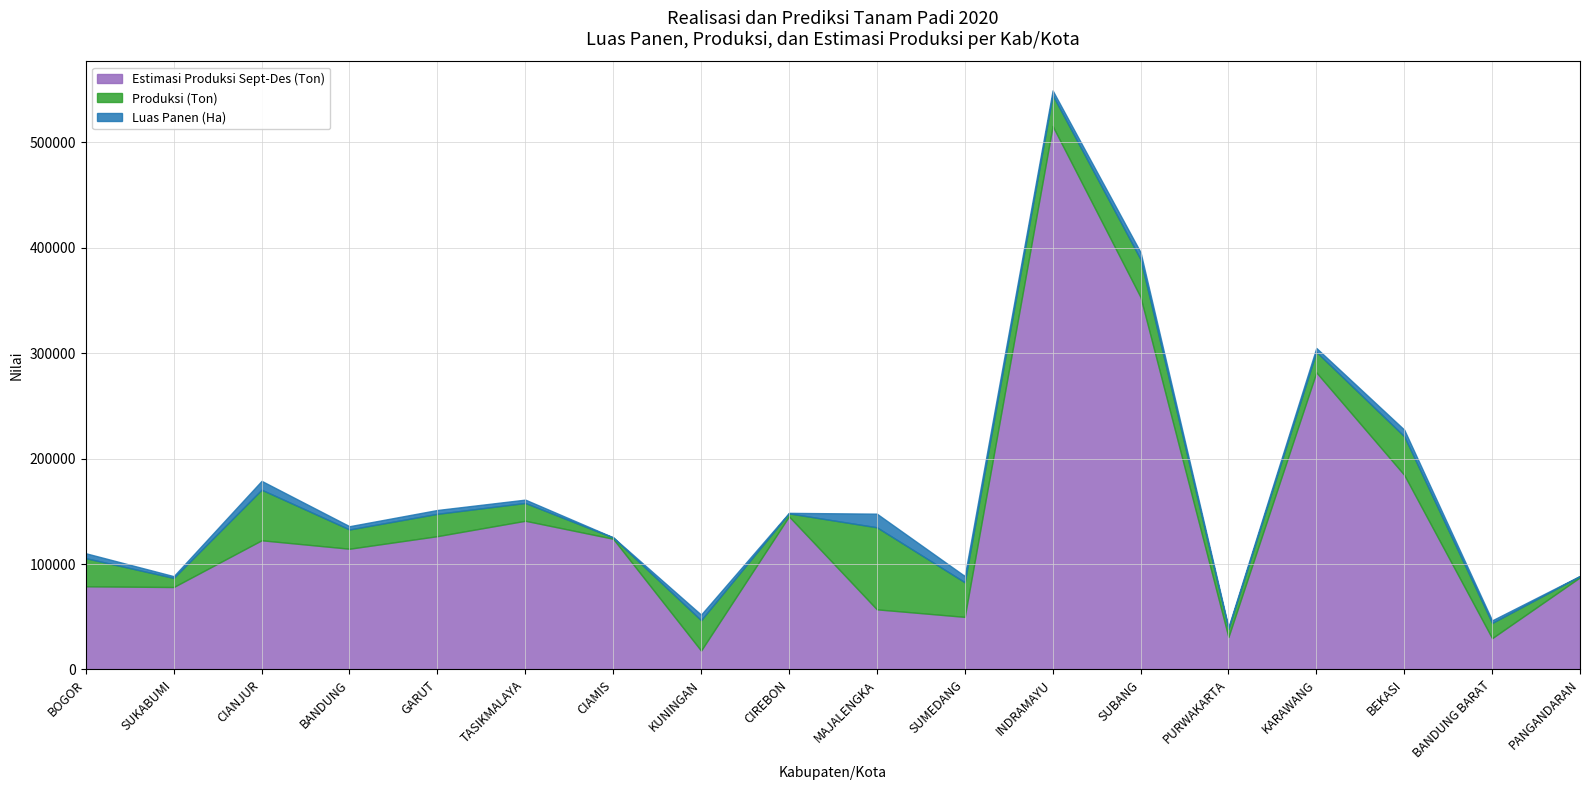

Rank the categories by Produksi (Ton) value from highest to lowest.

MAJALENGKA, CIANJUR, BEKASI, SUBANG, SUMEDANG, INDRAMAYU, KUNINGAN, BOGOR, GARUT, KARAWANG, BANDUNG, TASIKMALAYA, BANDUNG BARAT, SUKABUMI, PURWAKARTA, CIREBON, CIAMIS, PANGANDARAN